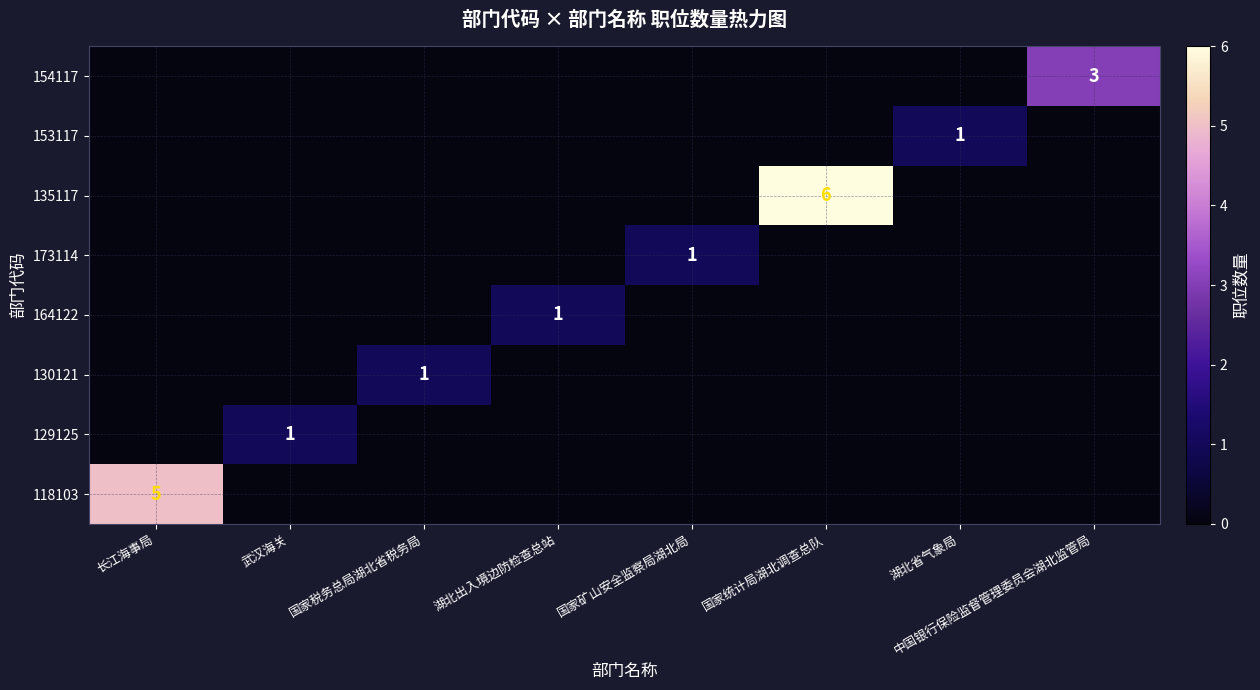

What is the total value across all series at 湖北出入境边防检查总站?

1